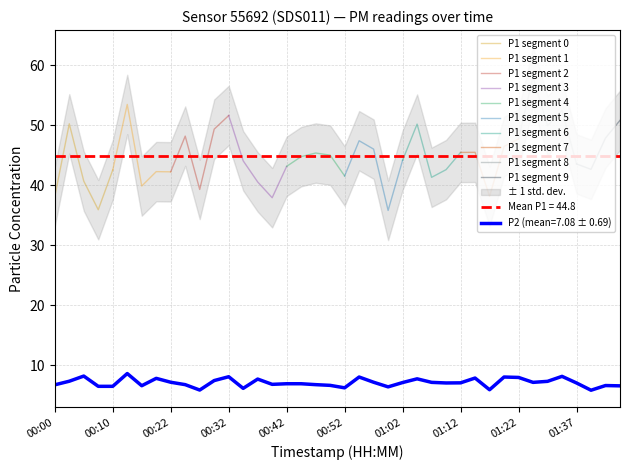

Reading left to right, what are all the values shown in this chart?

00:00=6.7	00:02=7.3	00:05=8.2	00:07=6.5	00:10=6.5	00:12=8.6	00:15=6.6	00:17=7.8	00:22=7.2	00:25=6.8	00:27=5.8	00:30=7.4	00:32=8.1	00:35=6.1	00:37=7.7	00:40=6.8	00:42=6.9	00:45=6.9	00:47=6.8	00:50=6.6	00:52=6.2	00:55=8.0	00:57=7.2	01:00=6.4	01:02=7.1	01:04=7.7	01:07=7.1	01:09=7.0	01:12=7.0	01:14=7.8	01:17=5.9	01:19=8.0	01:22=8.0	01:30=7.1	01:32=7.3	01:35=8.1	01:37=7.0	01:40=5.8	01:42=6.6	01:47=6.5